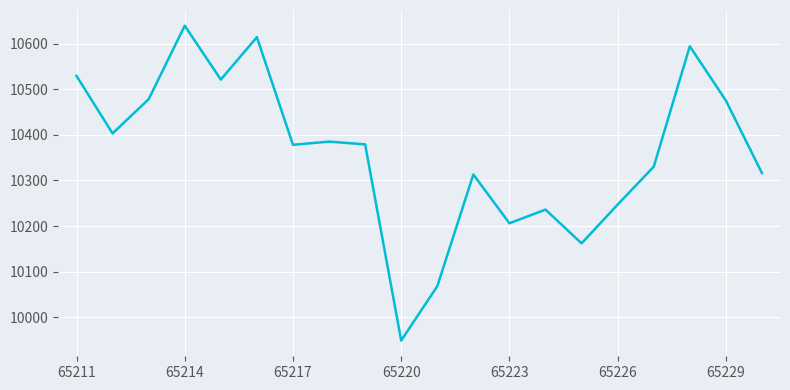

What is the difference between the maximum and minimum values?

690